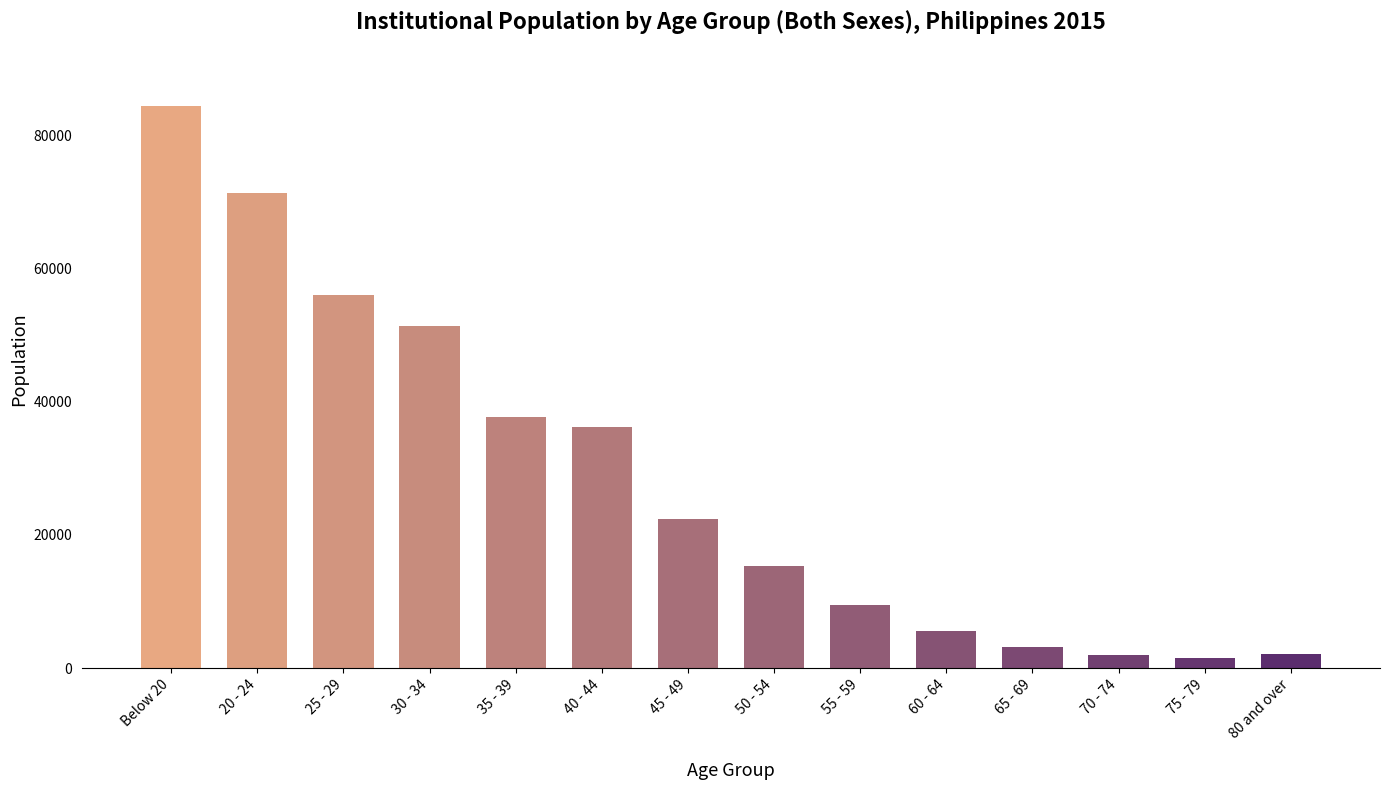

What is the sum of all values?

398610